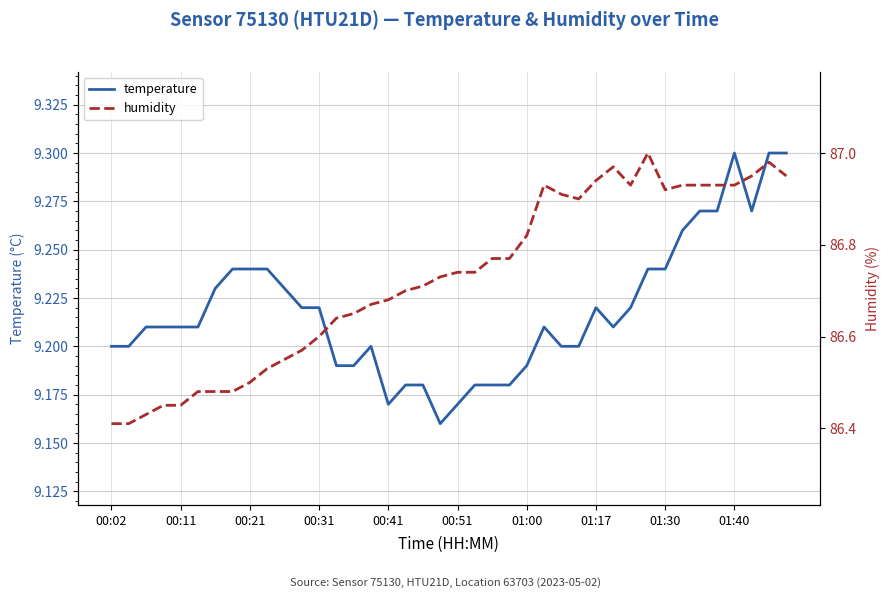

What are all the series names shown in the legend?

temperature, humidity